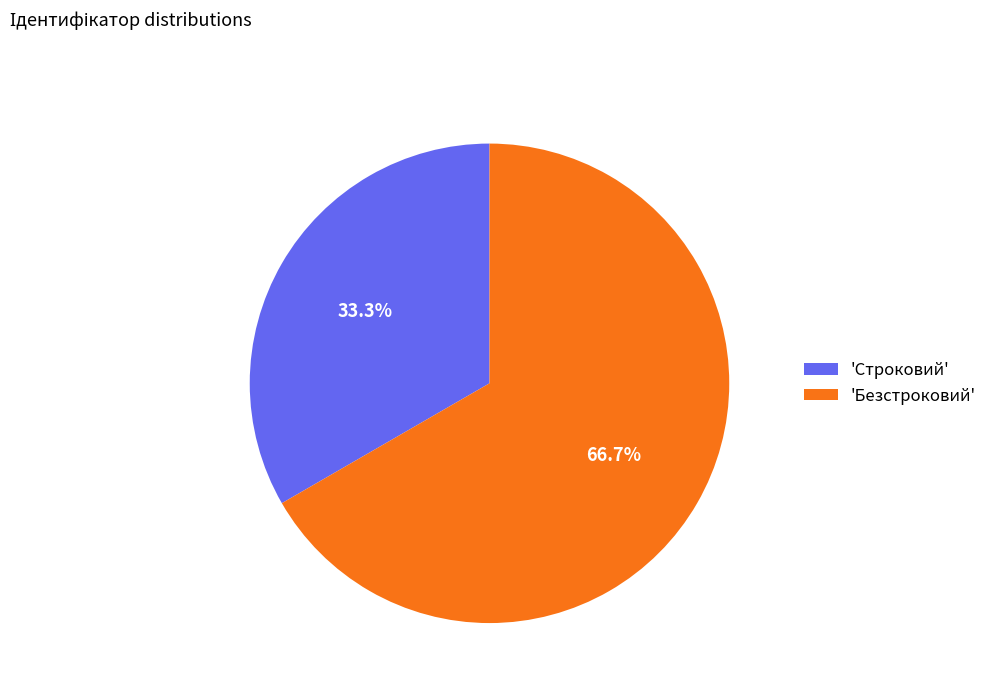

Combined, do 'Строковий' and 'Безстроковий' account for over 50%?

Yes